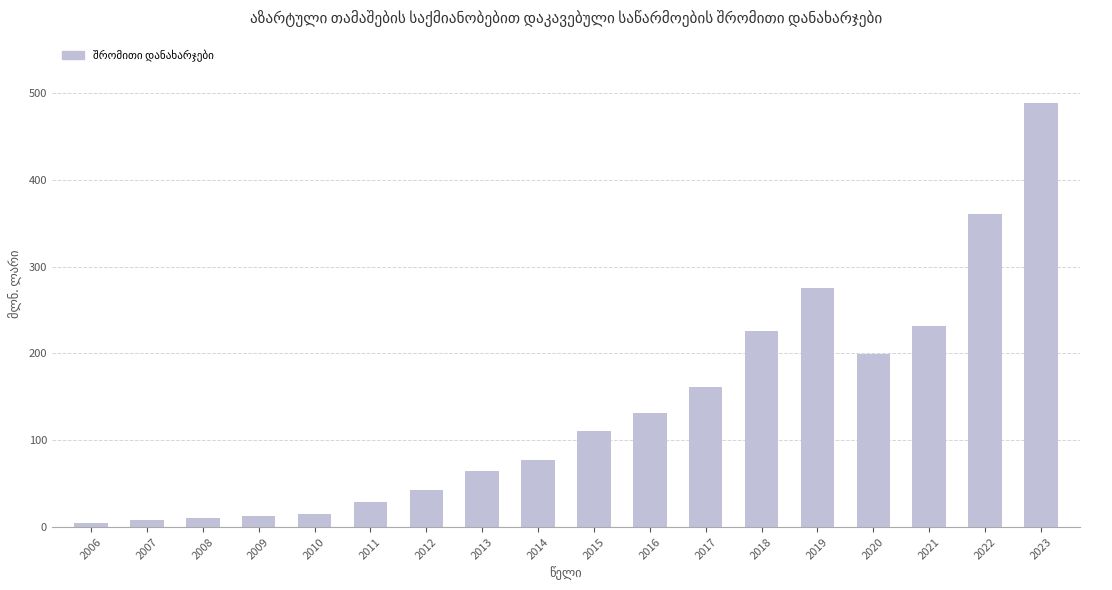

What is the change in value from 2006 to 2011?

+24.1